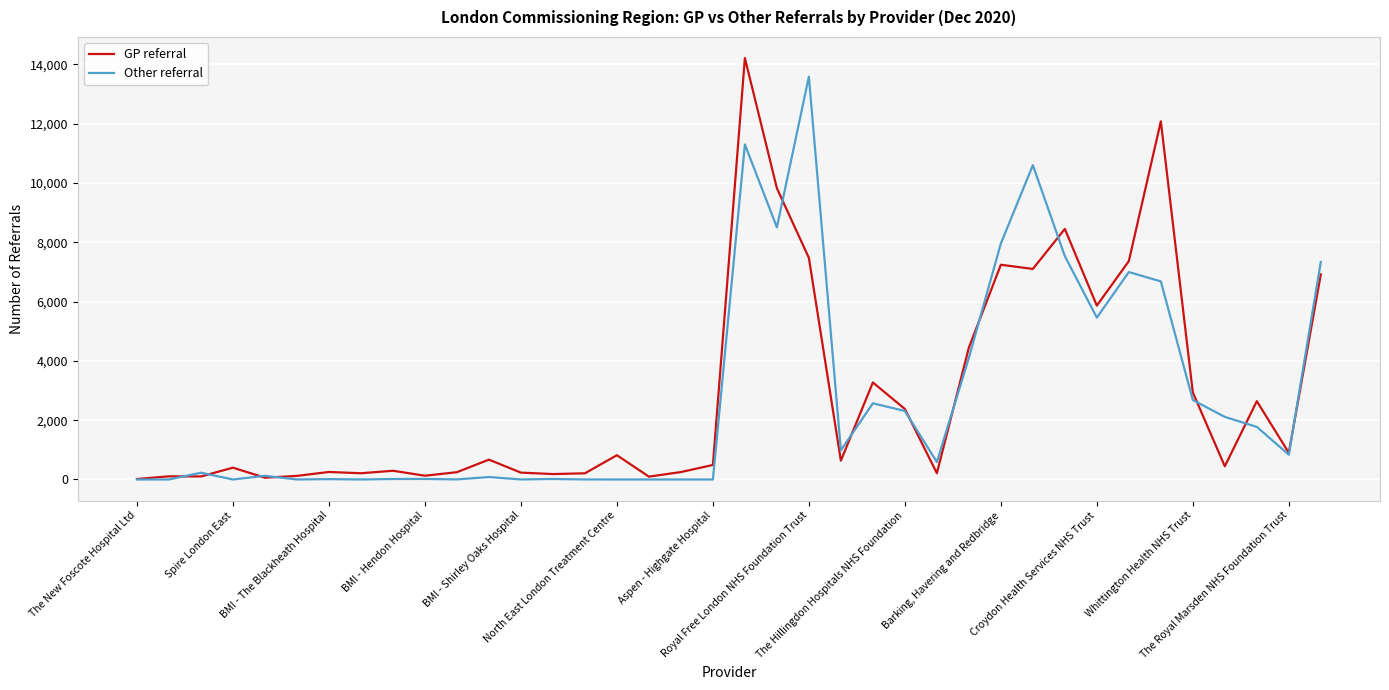

What is the highest value of the Other referral series?

13582